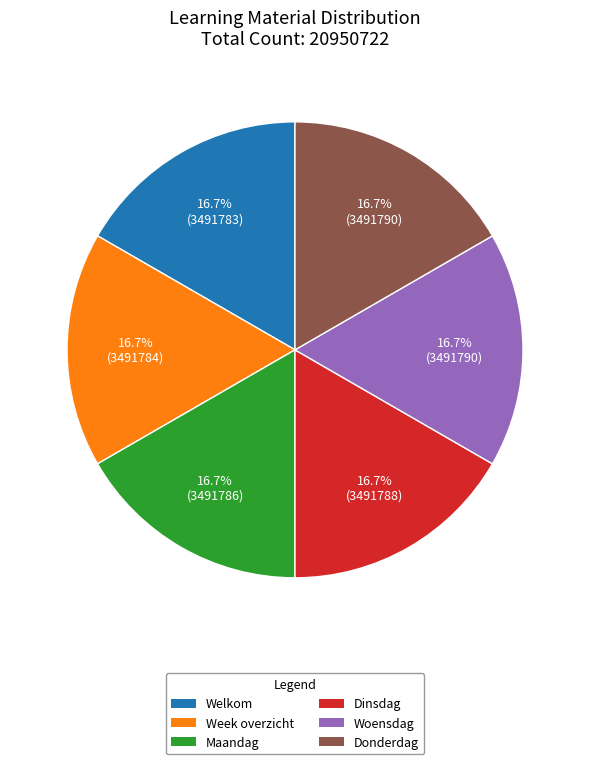

Does Dinsdag account for over 50% of the chart?

No